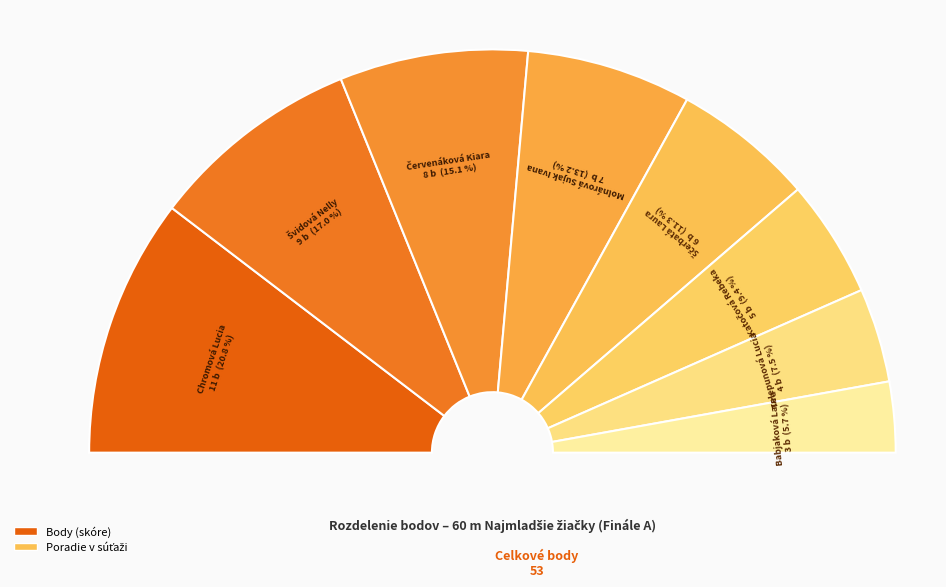

What percentage is the Telepunová Lucia slice, to the nearest percent?

8%